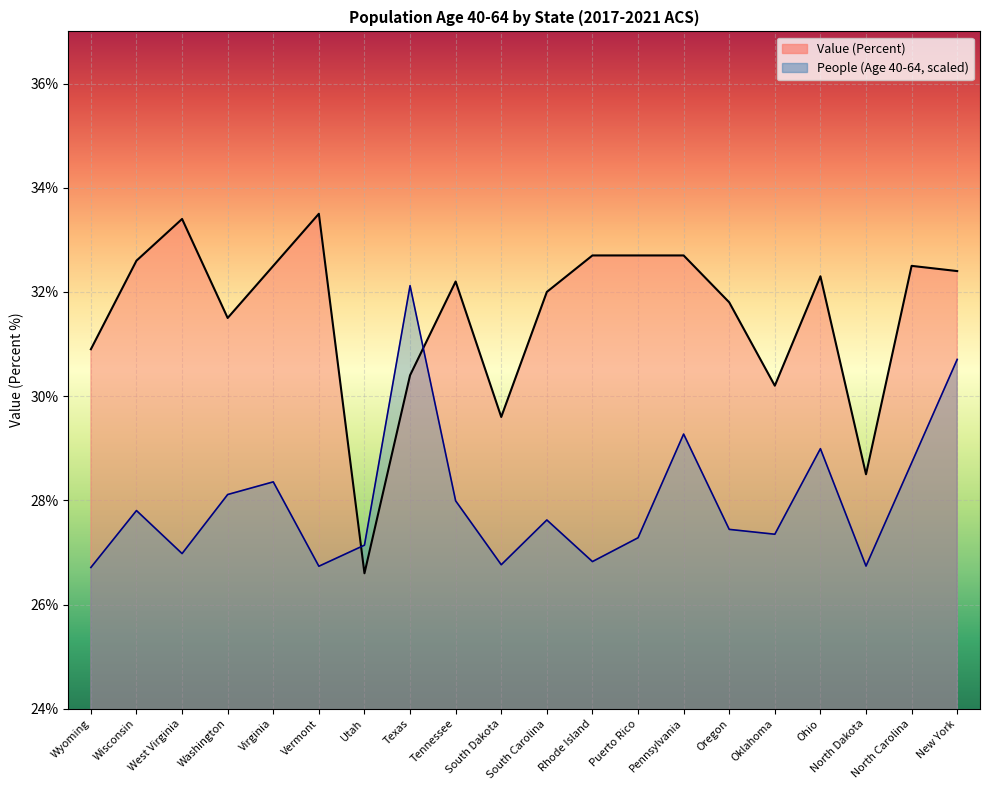

What is the difference between the Value (Percent) values at Vermont and North Carolina?

1.0